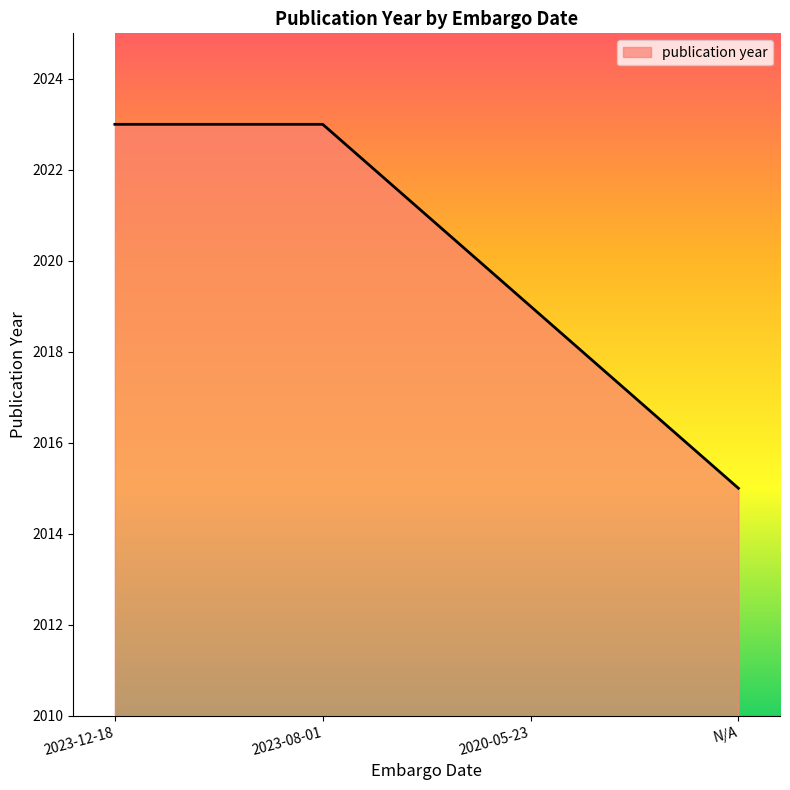

Is it true that the value at 2023-08-01 is 2755?

False